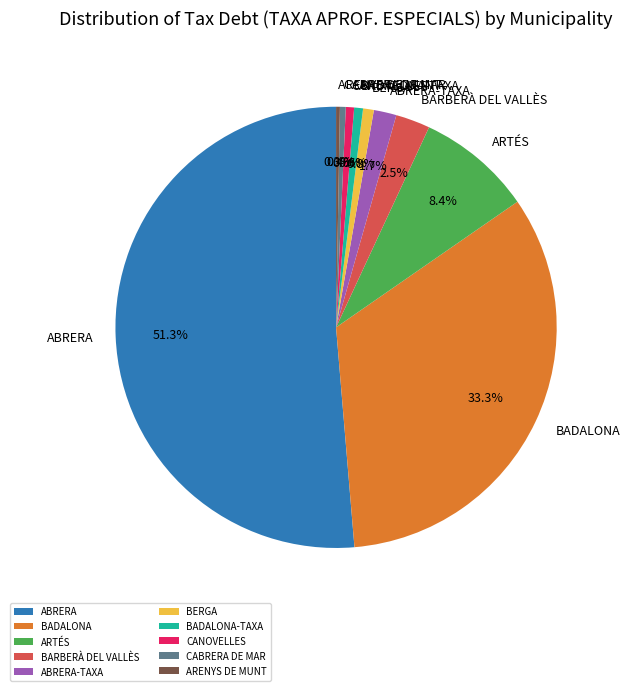

How much of the chart is everything except BARBERÀ DEL VALLÈS?

97.5%